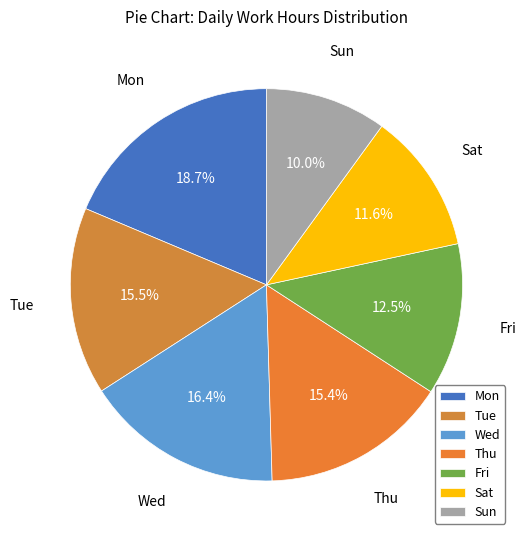

Which slice is the largest?

Mon